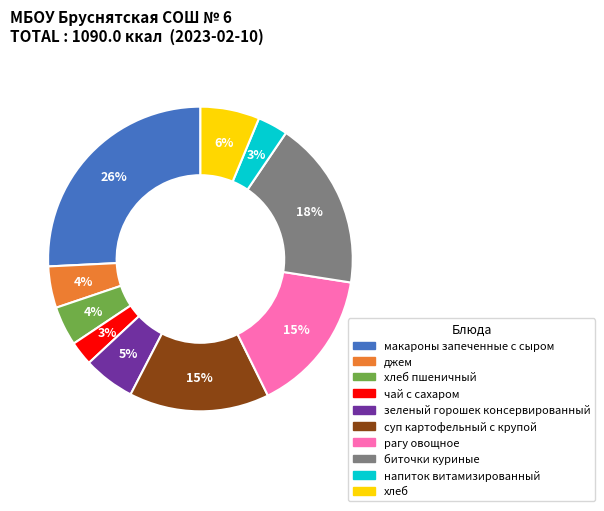

Between хлеб пшеничный and чай с сахаром, which is larger?

хлеб пшеничный